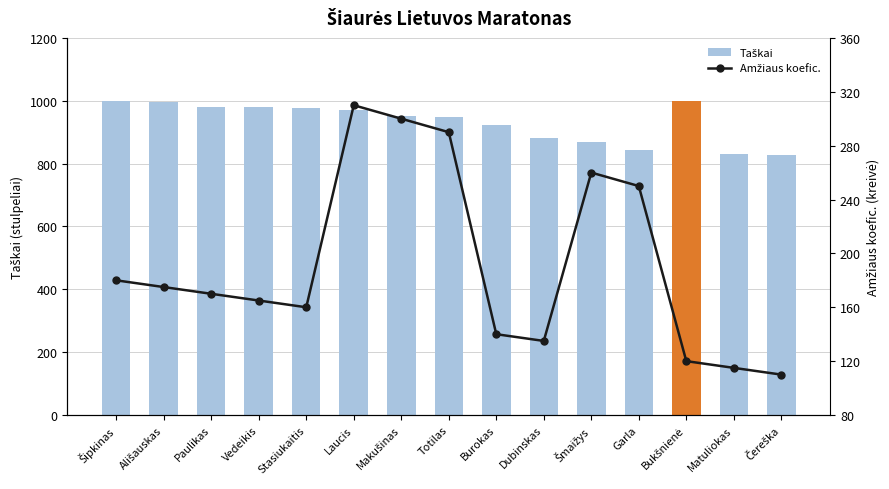

How many distinct data groups are displayed?

2